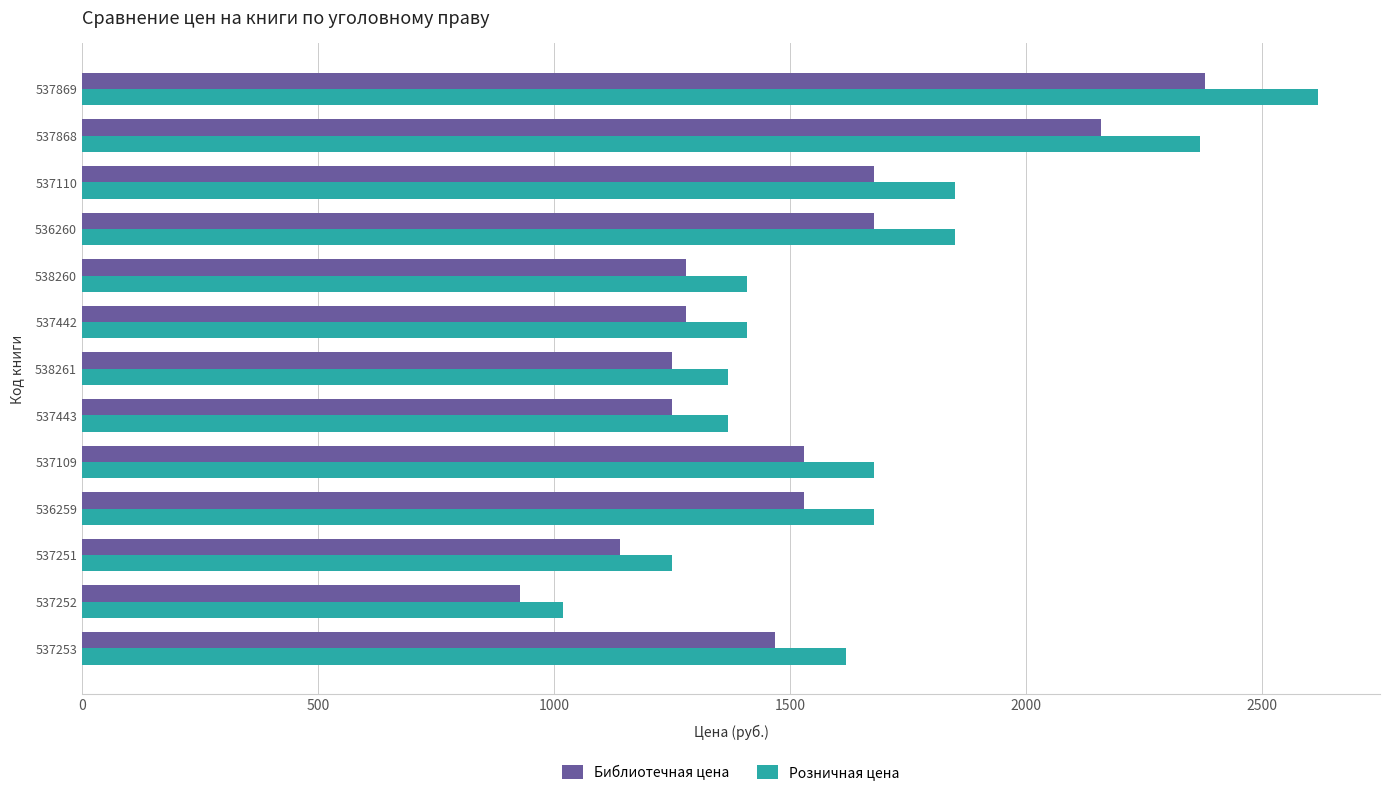

How many distinct data groups are displayed?

2